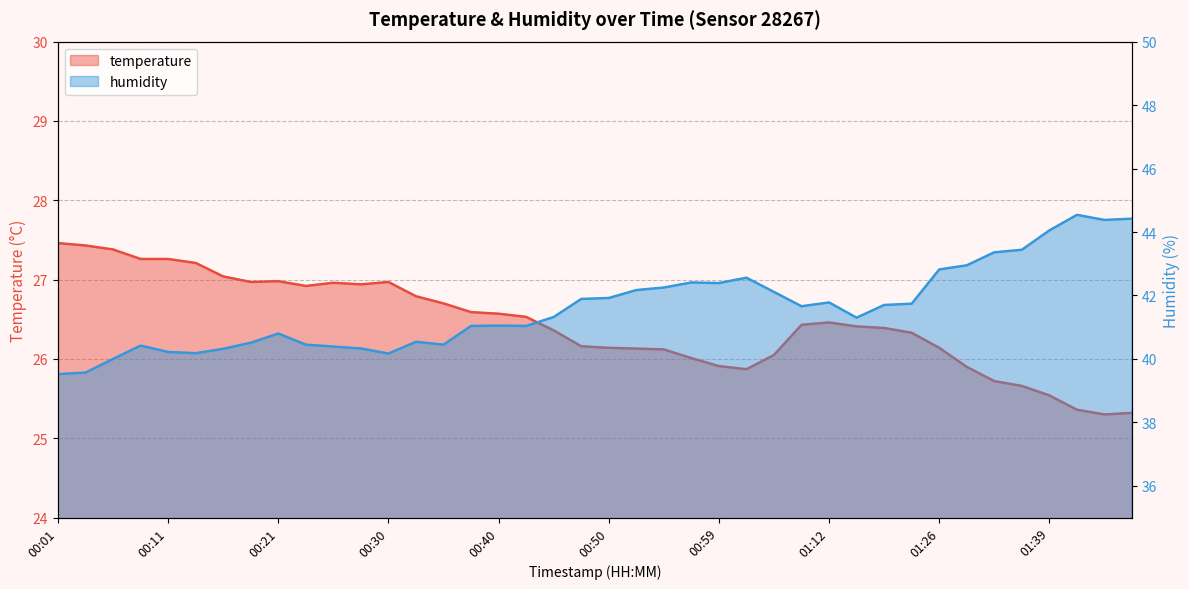

Which category has the lowest value in the humidity series?

00:01